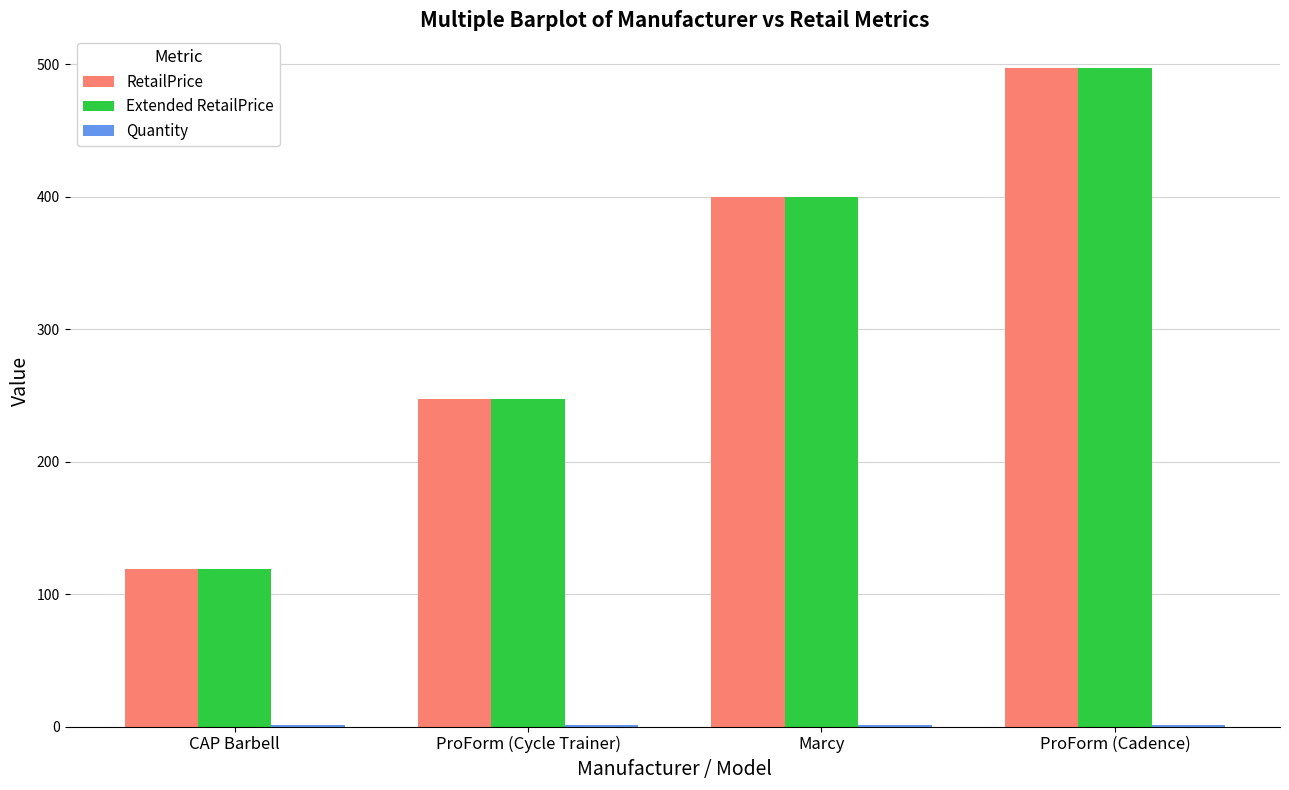

The value of Extended RetailPrice at ProForm (Cycle Trainer) is 328.5. True or false?

False